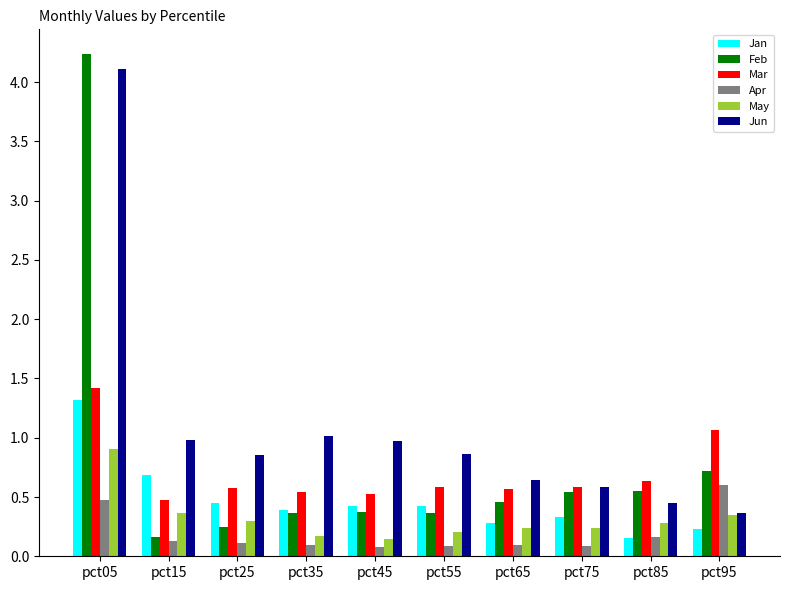

How many bars are there in total?

60